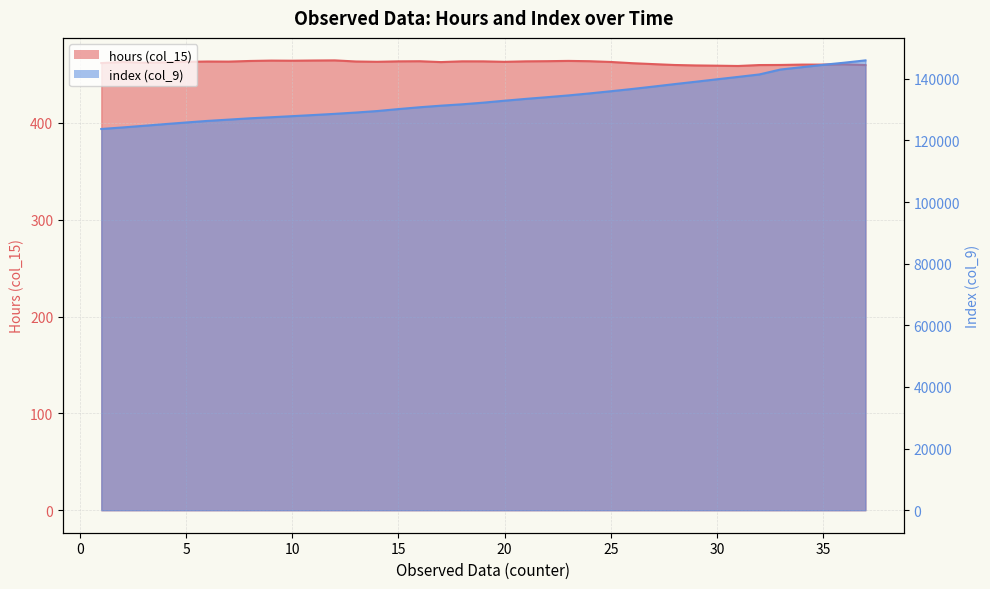

Is the value of col_9 at 18 greater than the value of col_15 at 5?

Yes